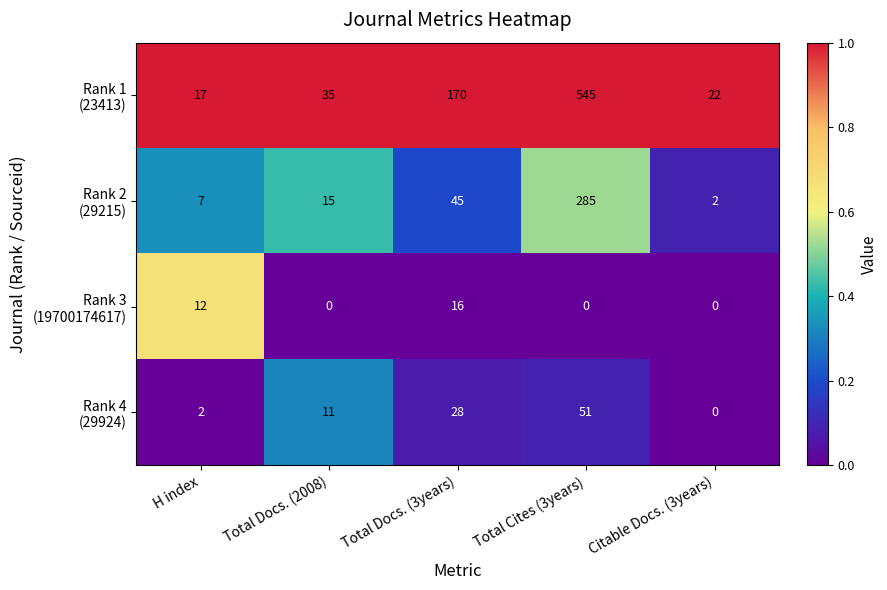

What is the spread (max minus min) of values at Total Docs. (2008)?

35